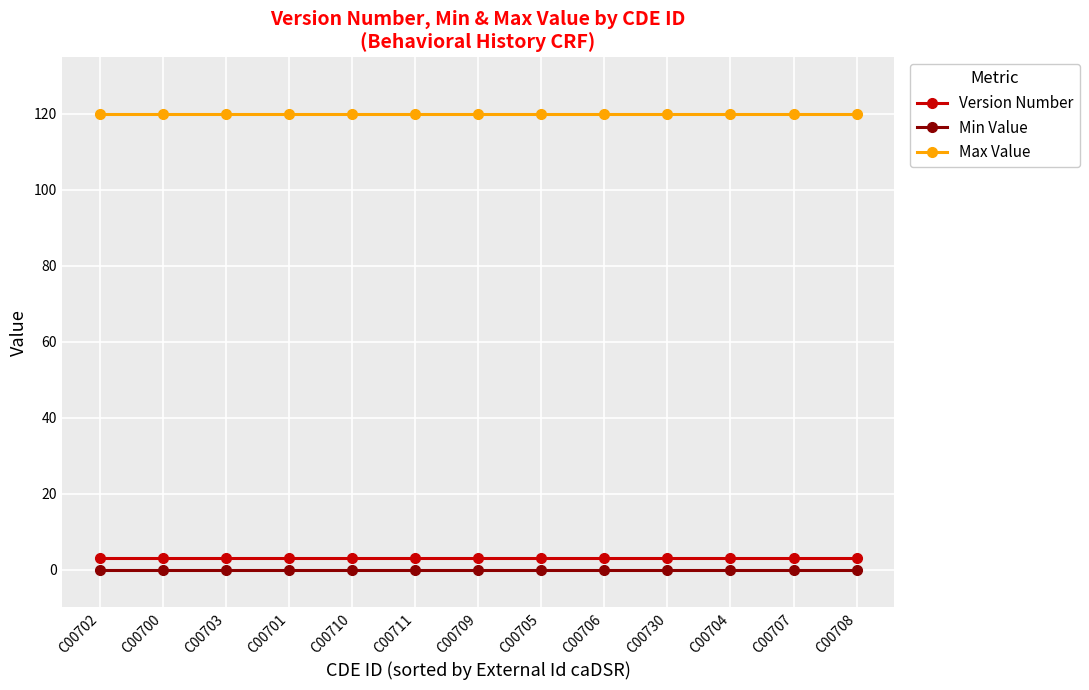

What is the label of the 6th point from the left?

C00711